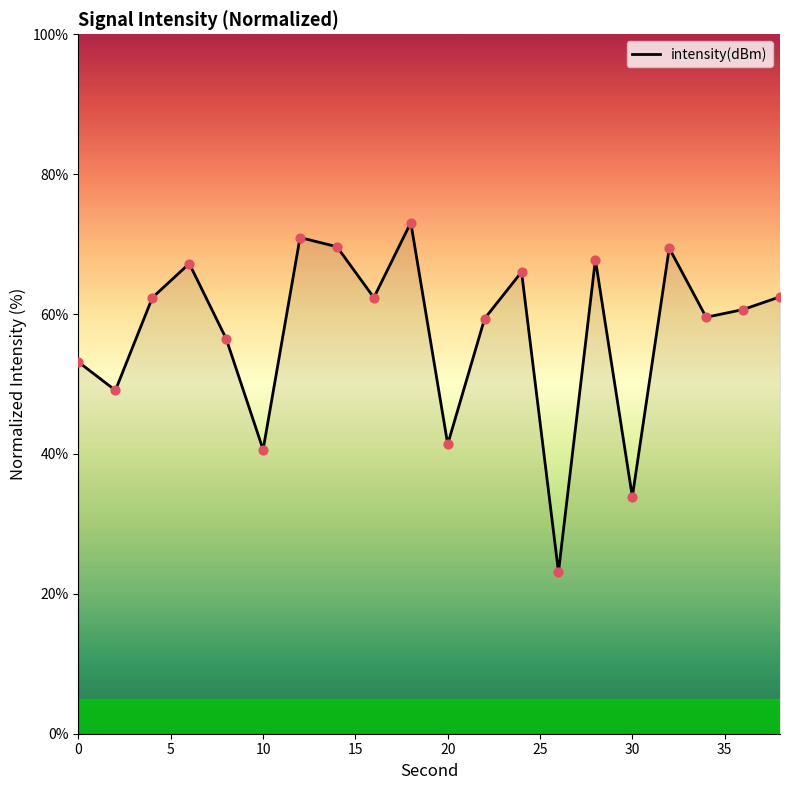

What is the maximum value shown in the chart?

73.1